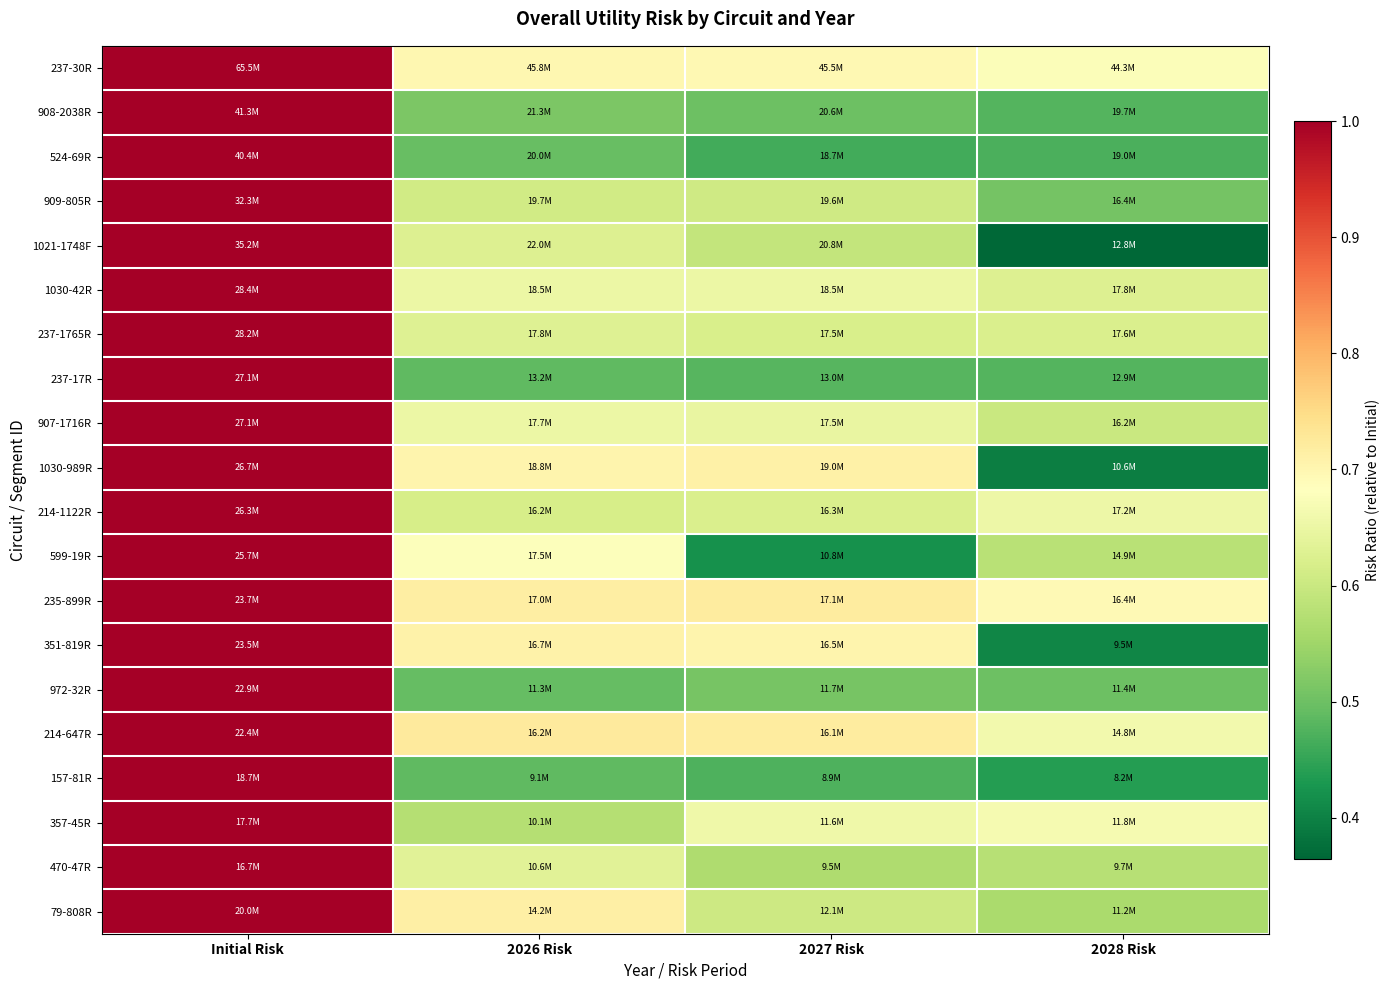

What is the difference between the highest and lowest values at 2027 Risk?

0.3